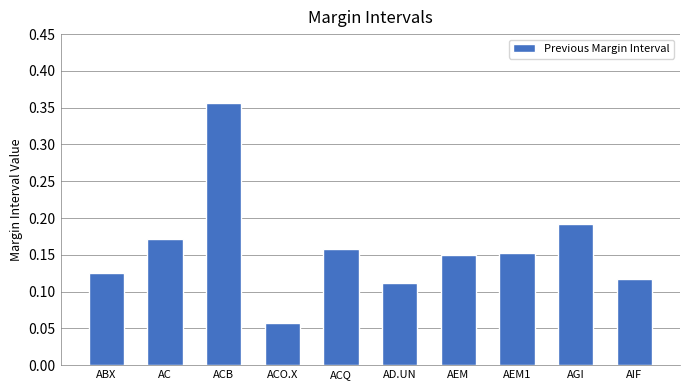

The value at AIF is 0.2. True or false?

False